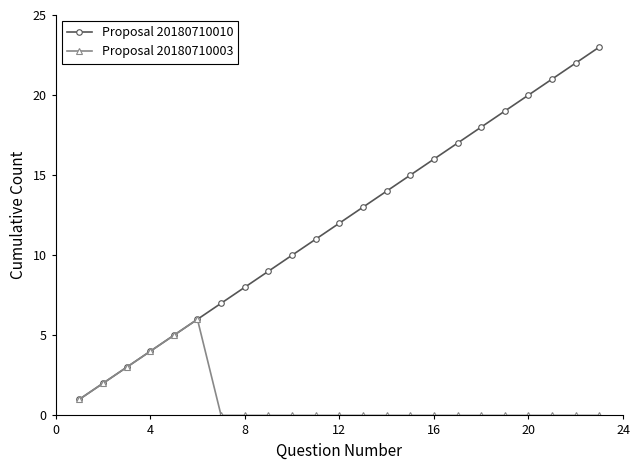

Count the number of categories in the chart.

23